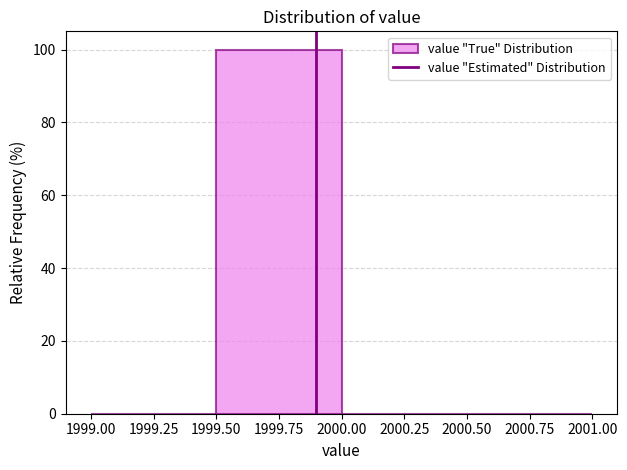

Over which range of the x-axis is the bar tallest?

1999.50 to 2000.00